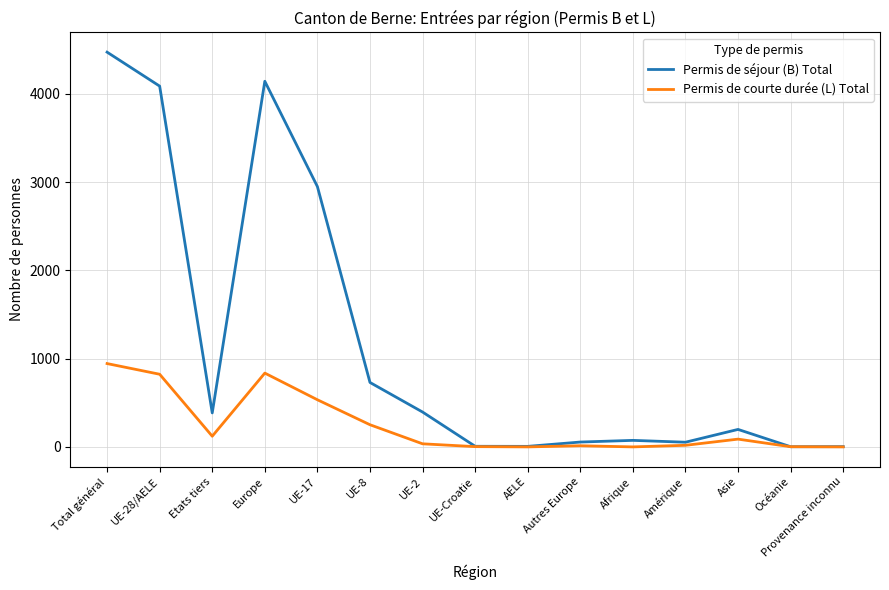

Read the Permis de séjour (B) Total value at UE-2, to the nearest 10.

400